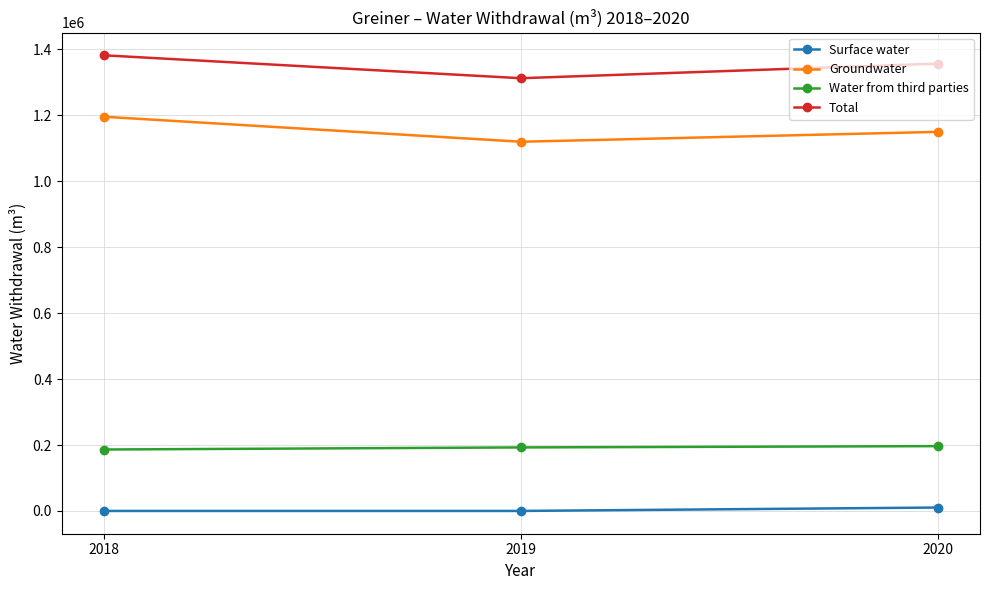

Which series has the largest range (max minus min)?

Groundwater